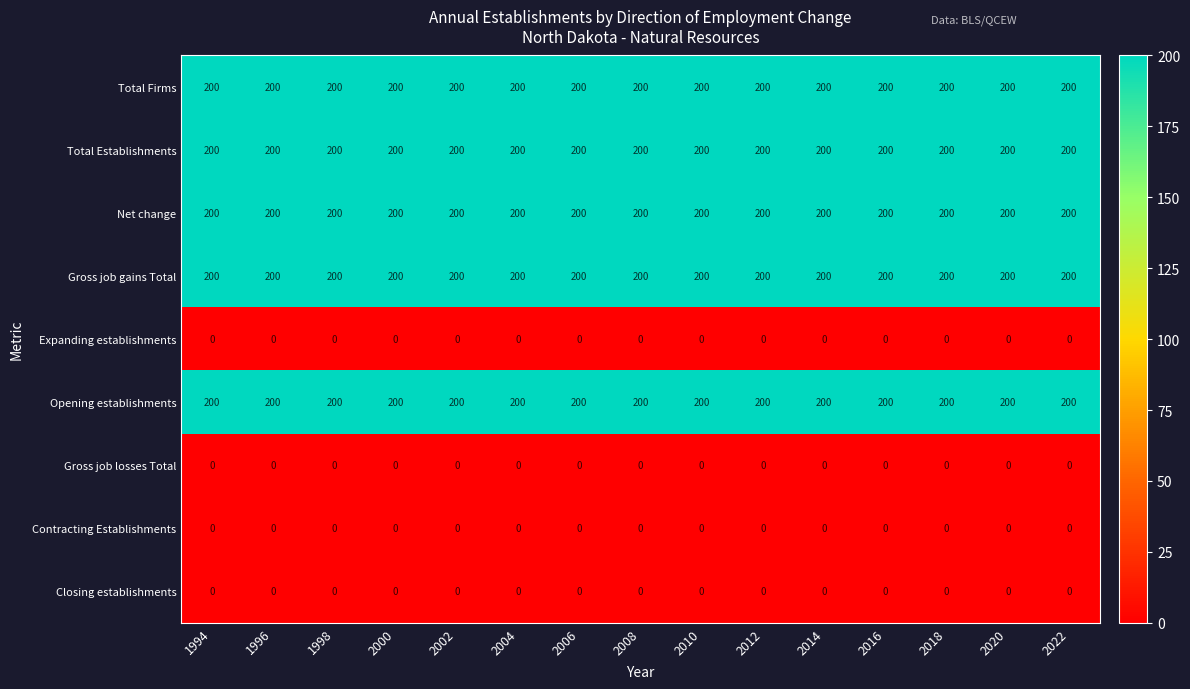

What is the maximum value shown in the chart?

200